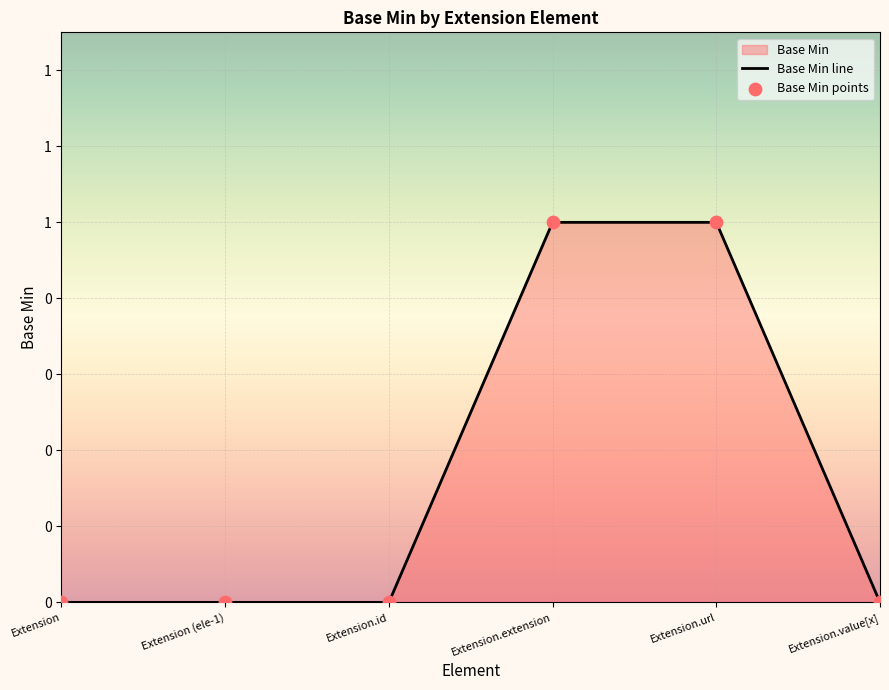

Which series has the largest Y range (max minus min)?

Base Min line